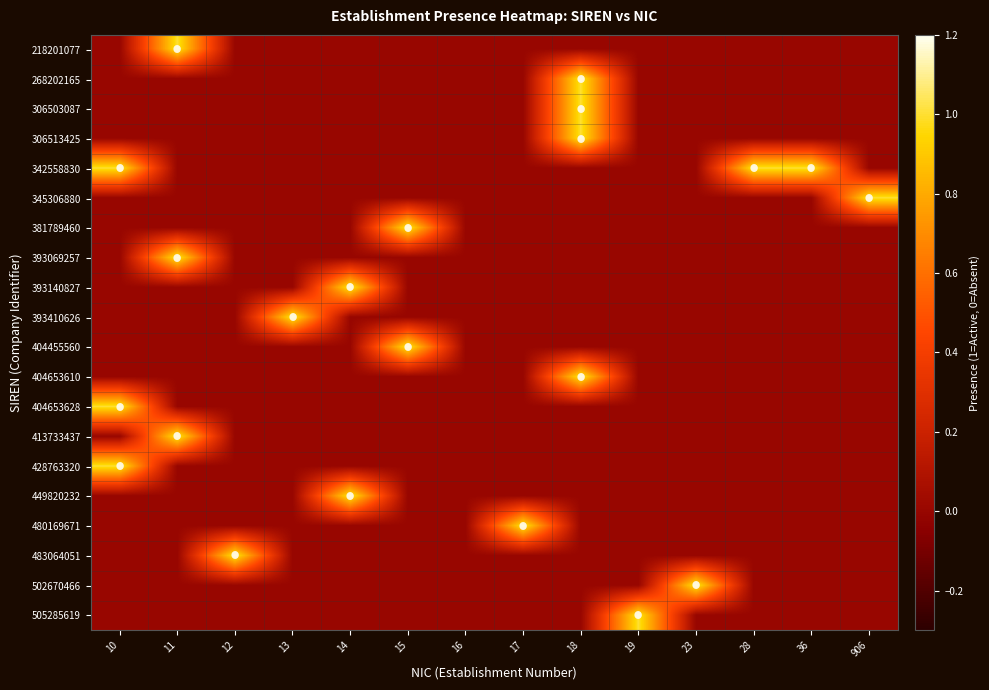

List the labels in order of 480169671 value, smallest first.

10, 11, 12, 13, 14, 15, 16, 18, 19, 23, 28, 36, 906, 17